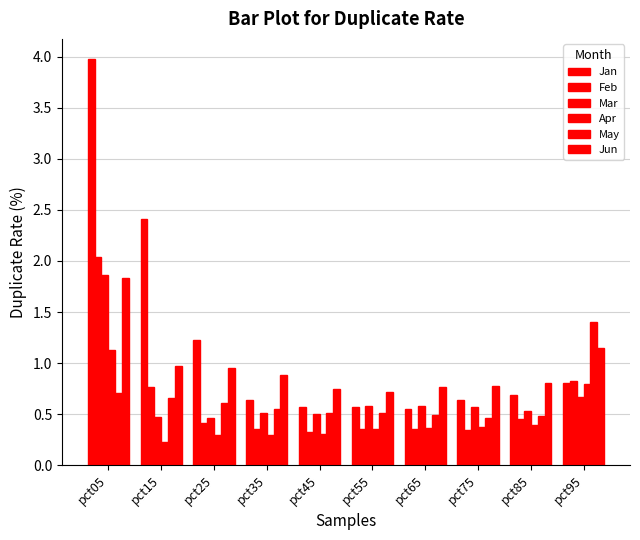

Between pct45 and pct75, which series saw the biggest shift?

Mar